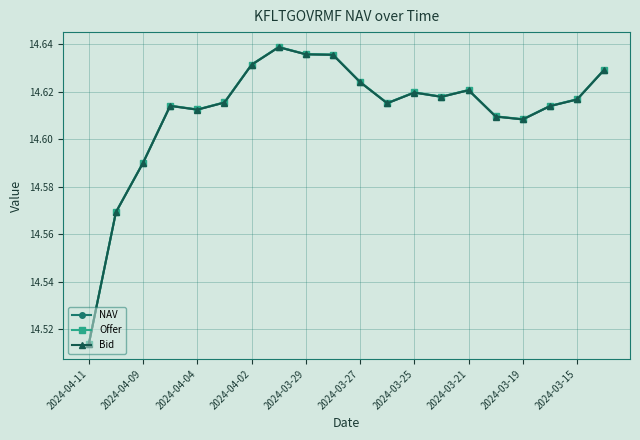

What is the maximum value for Bid?

14.6